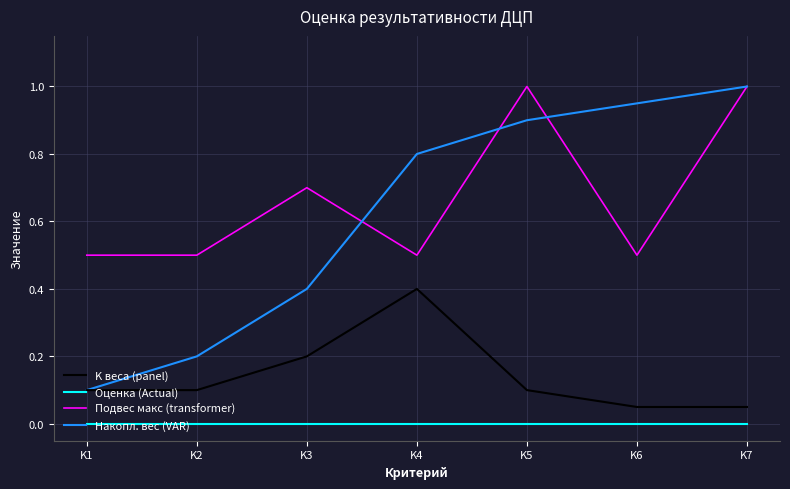

Which series has the widest spread of values?

Накопл. вес (VAR)